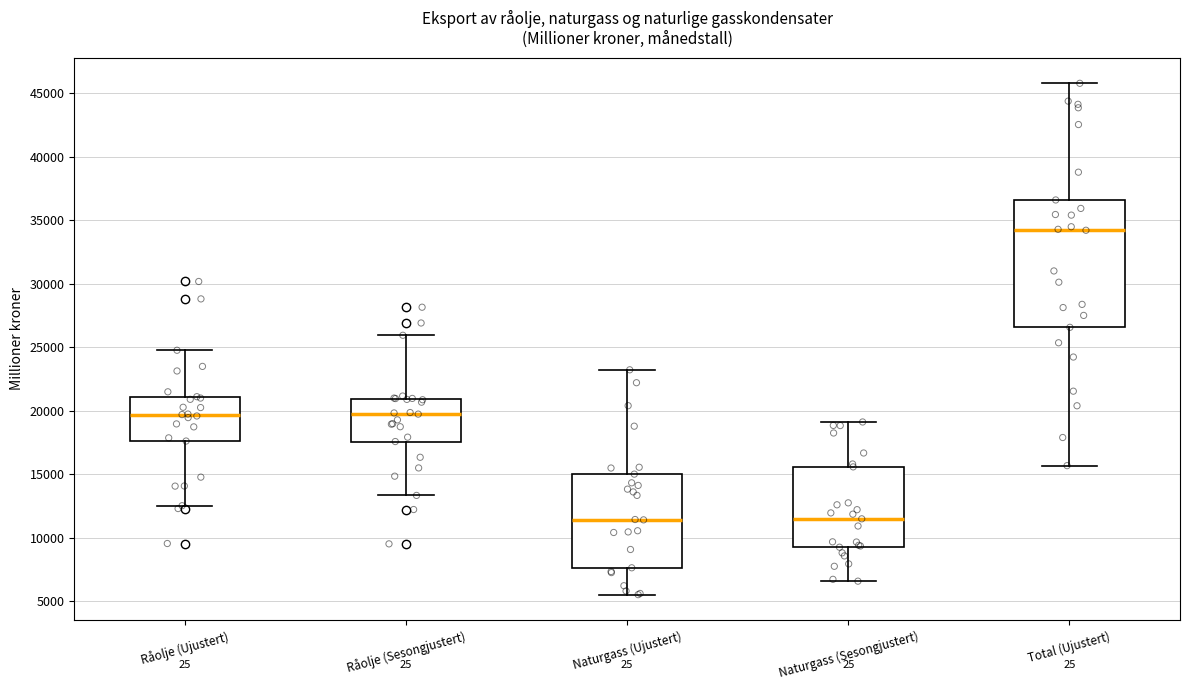

Where is the upper edge of the box for Råolje (Sesongjustert) on the y-axis? The values are not printed on the chart, so give them approximately, as read against the axis.

21000